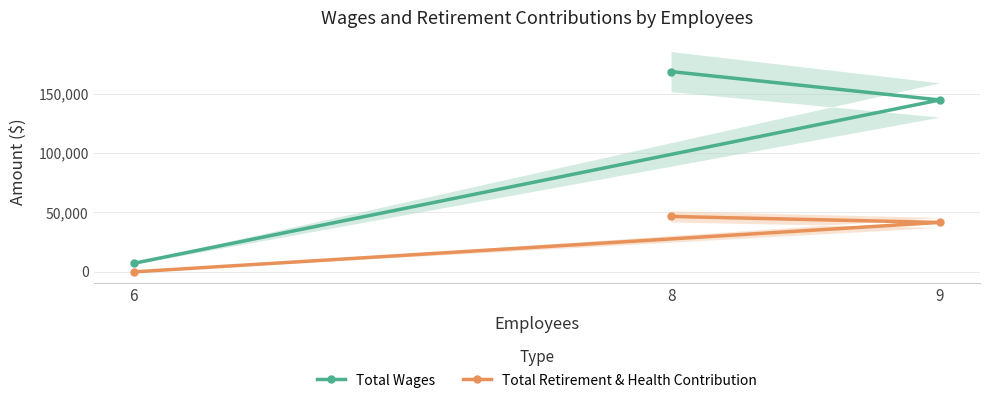

List the series in order of their peak value, highest first.

Total Wages, Total Retirement & Health Contribution